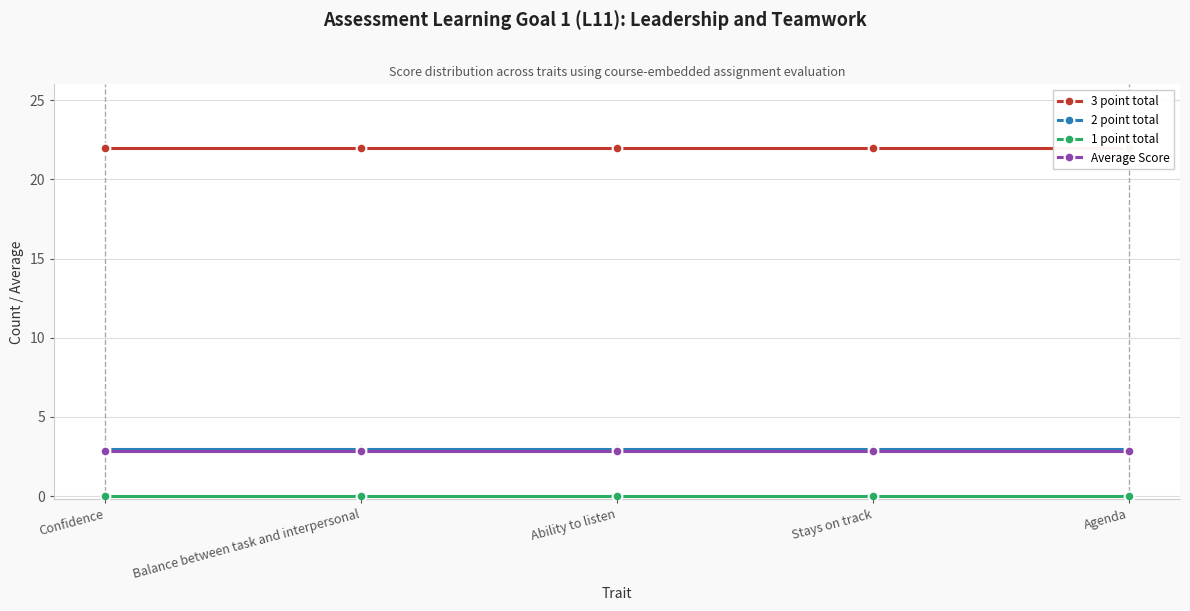

Is it true that Average Score equals 2.9 at Balance between task and interpersonal?

True